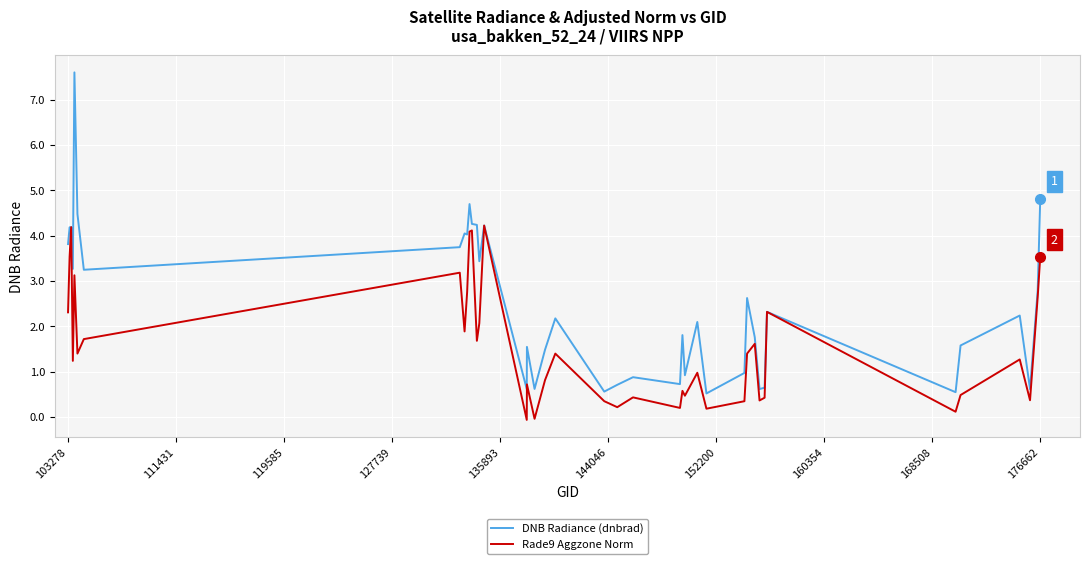

Does the chart display data point markers on the line(s)?

No